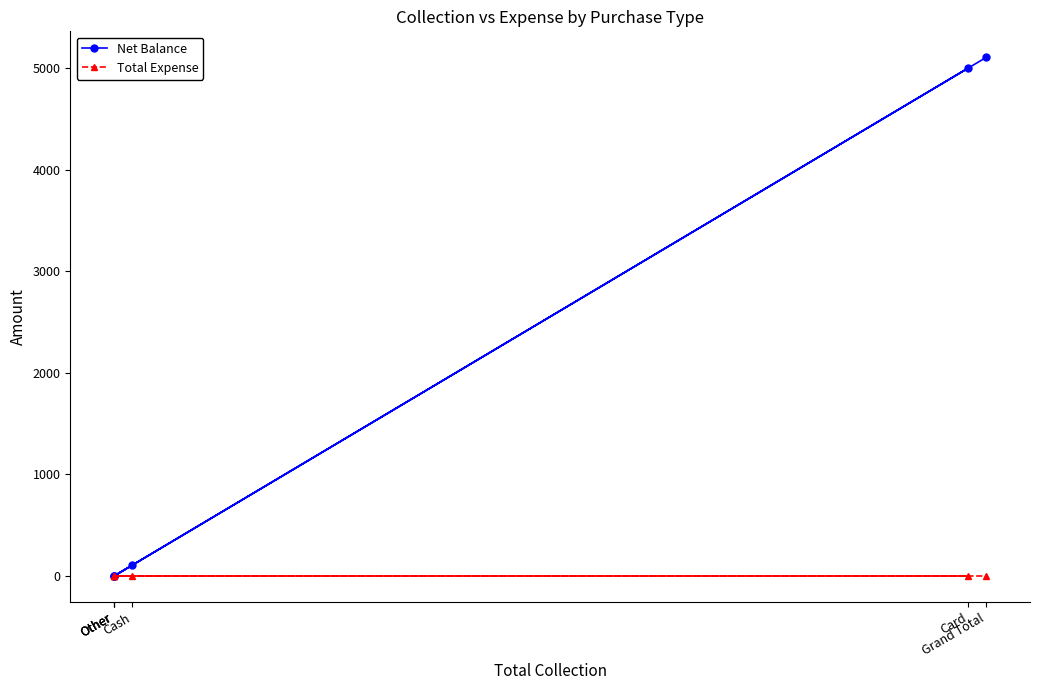

How many lines are shown in the chart?

2